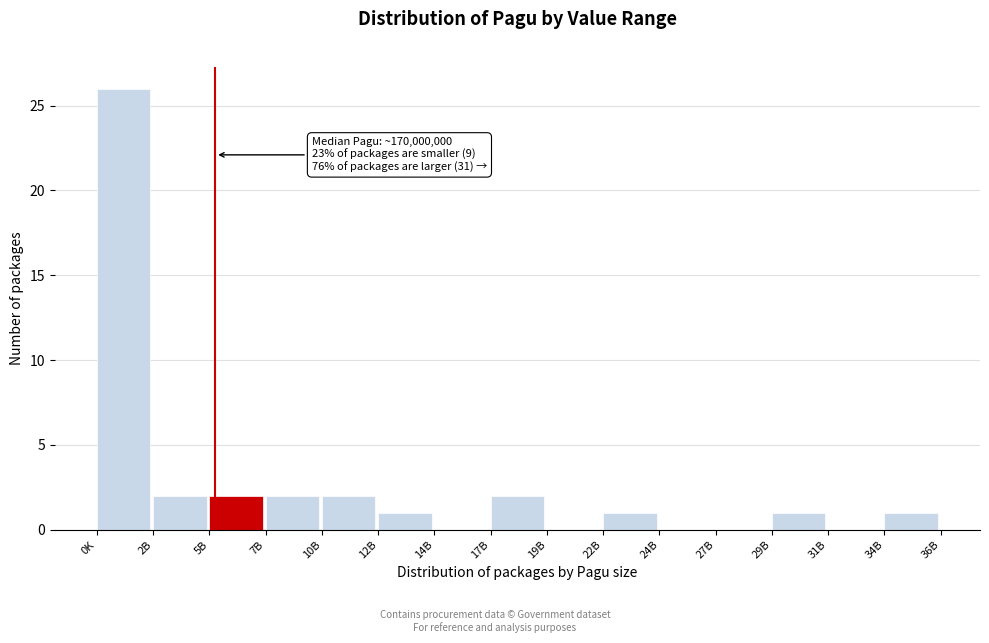

Reading right to left, list all the values displayed in this chart.

34B=1	31B=0	29B=1	27B=0	24B=0	22B=1	19B=0	17B=2	14B=0	12B=1	10B=2	7B=2	5B=2	2B=2	0K=26